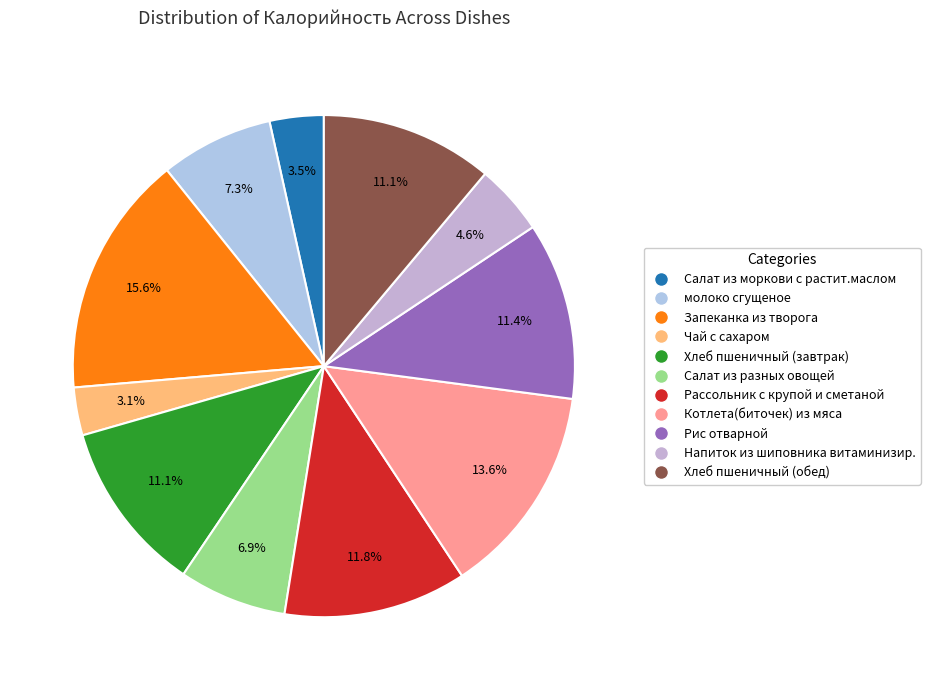

To the nearest percent, what is the average slice percentage?

9%